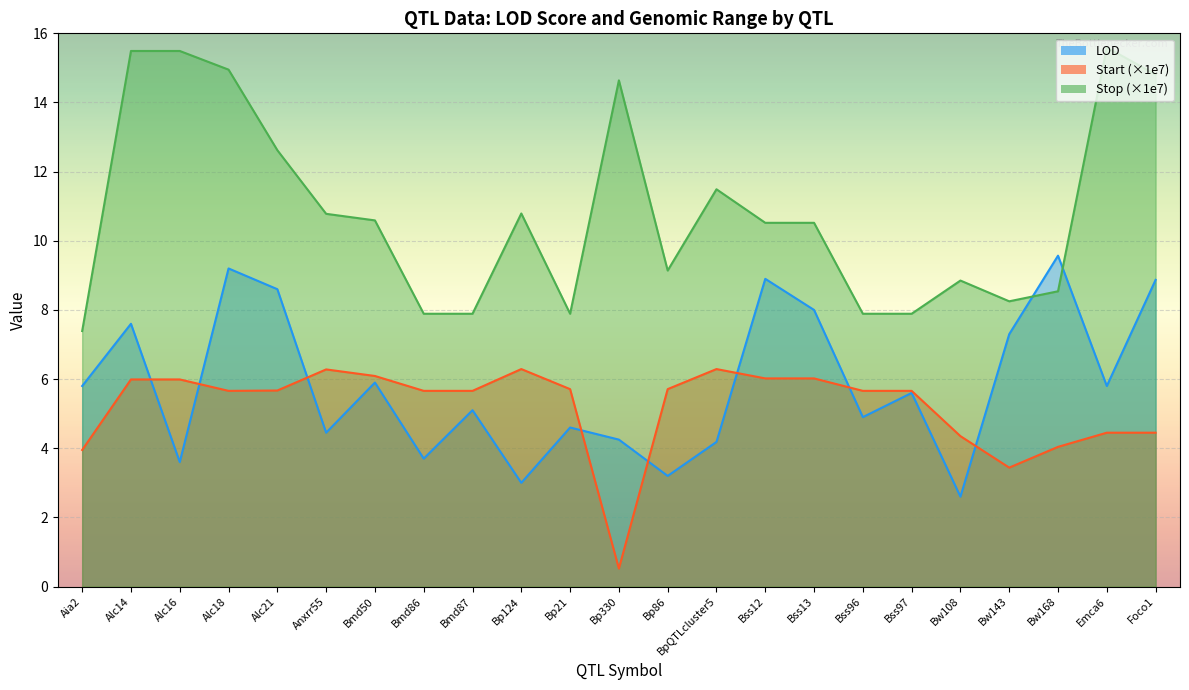

What is the sum of all Stop (×1e7) values?

249.9